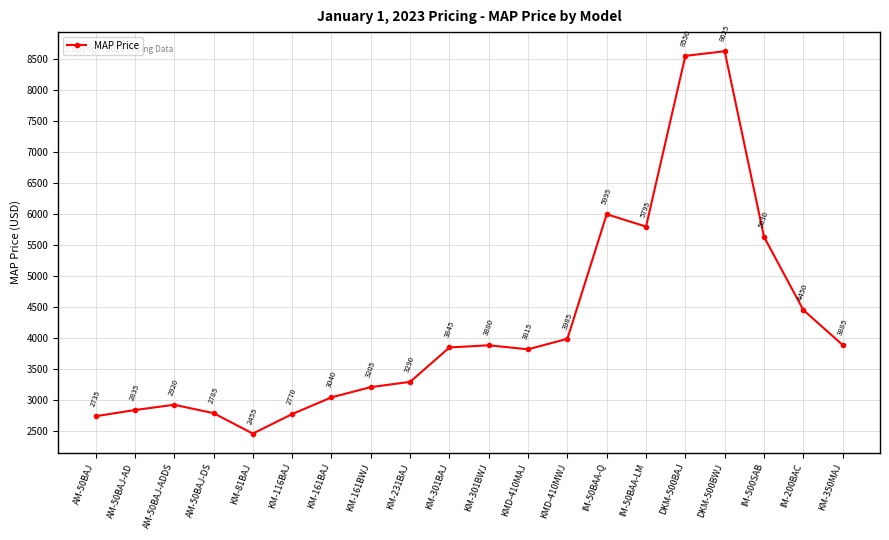

How many values are below 3845?

10